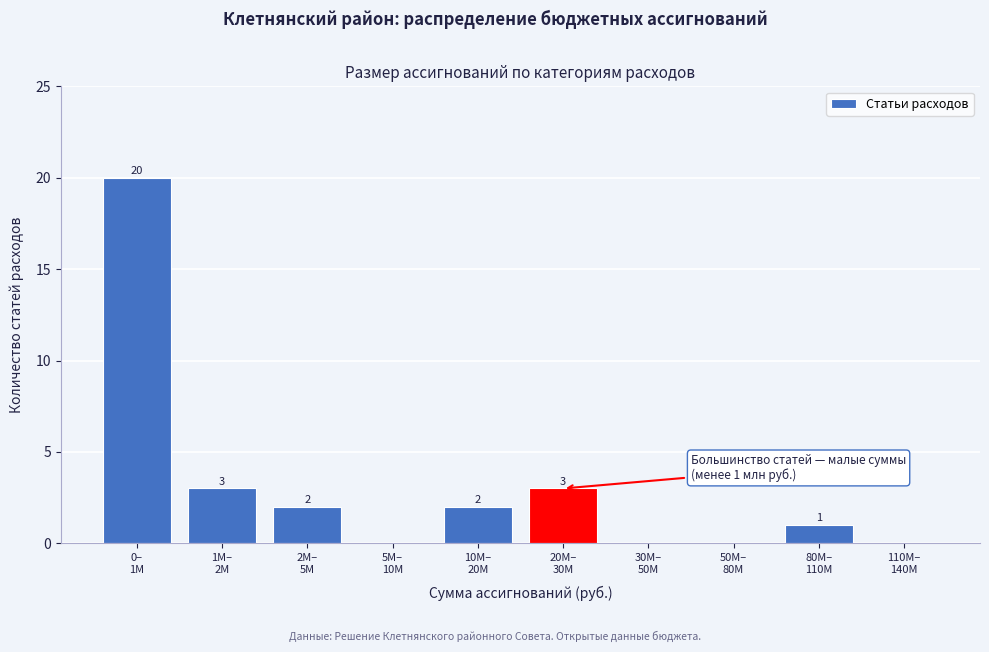

What is the maximum value shown in the chart?

20